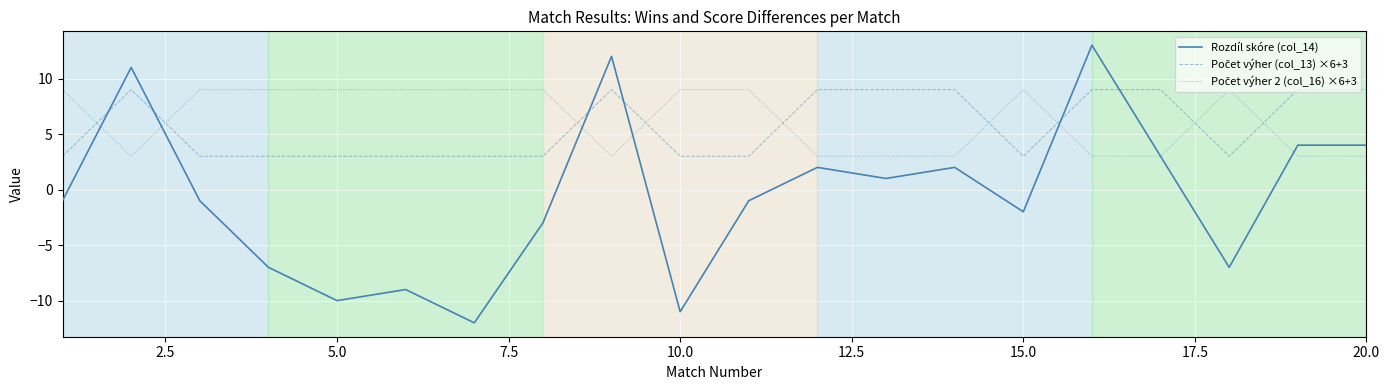

What is the difference between the maximum and minimum values in the Rozdíl skóre (col_14) series?

25